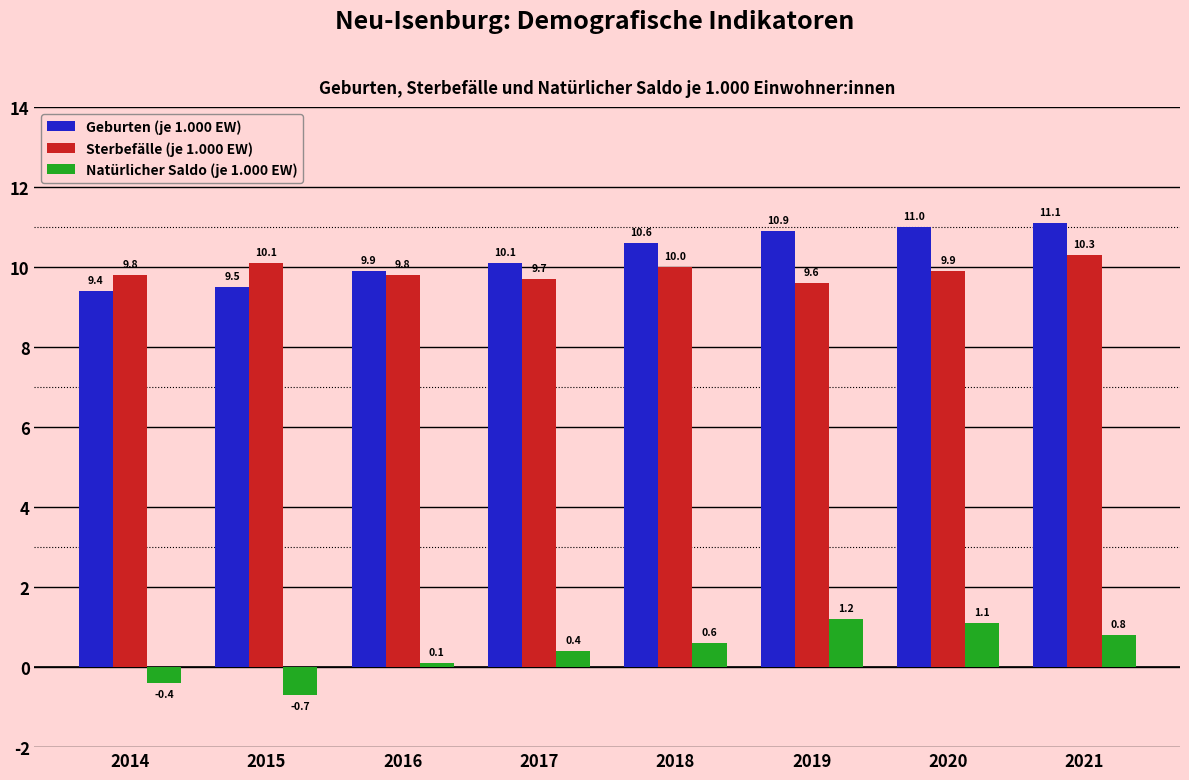

What is the sum of the Geburten (je 1.000 EW) values at 2020 and 2016?

20.9